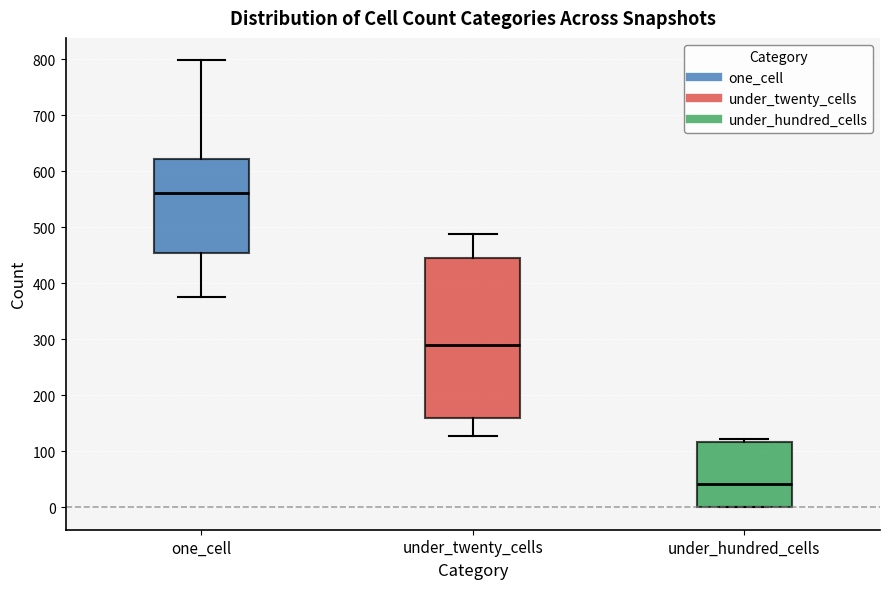

Where does the median line of the box for one_cell sit on the y-axis? The values are not printed on the chart, so give them approximately, as read against the axis.

560